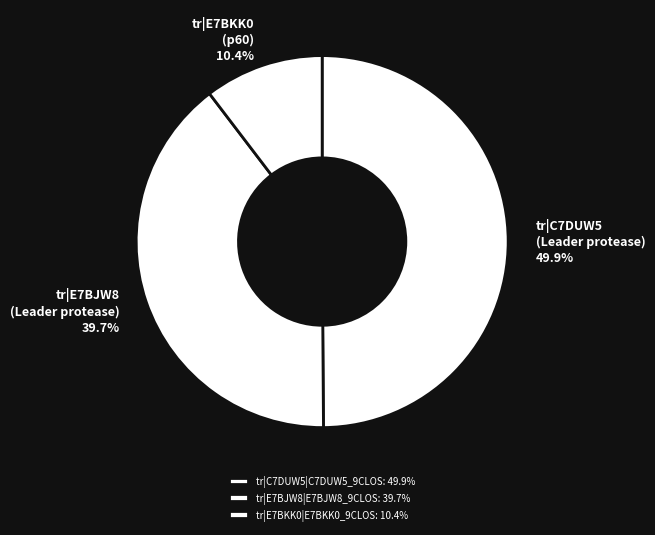

Is the sum of tr|C7DUW5|C7DUW5_9CLOS and tr|E7BKK0|E7BKK0_9CLOS greater than half?

Yes